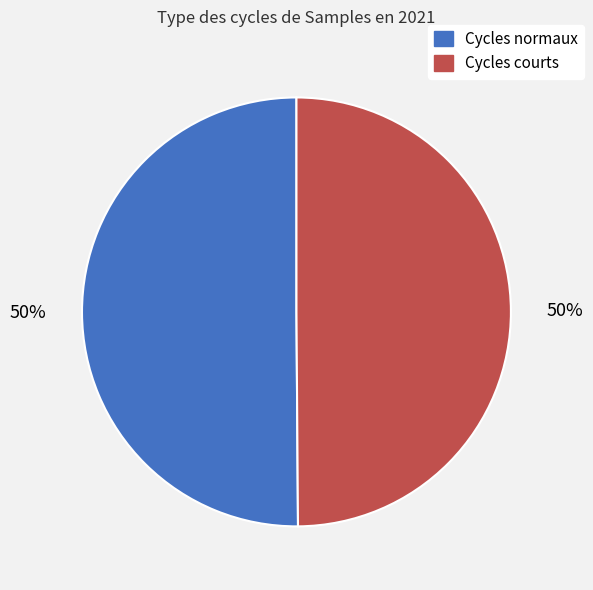

To the nearest percent, what is the average slice percentage?

50%